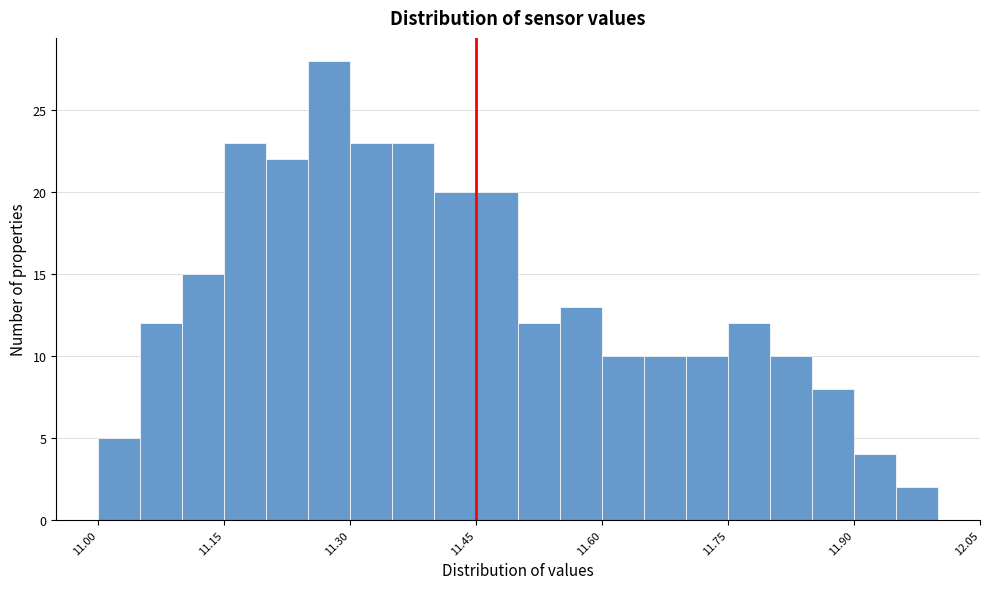

Around what value on the x-axis is the tallest bar? Give the approximate position of its centre, as read against the axis.

11.28